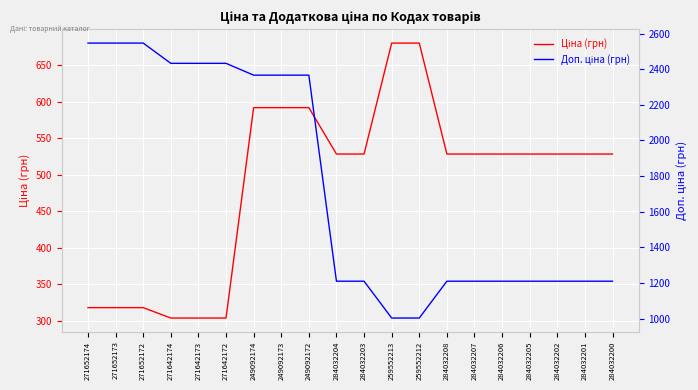

Where does the Доп. ціна (грн) series first go above 1210?

271652174